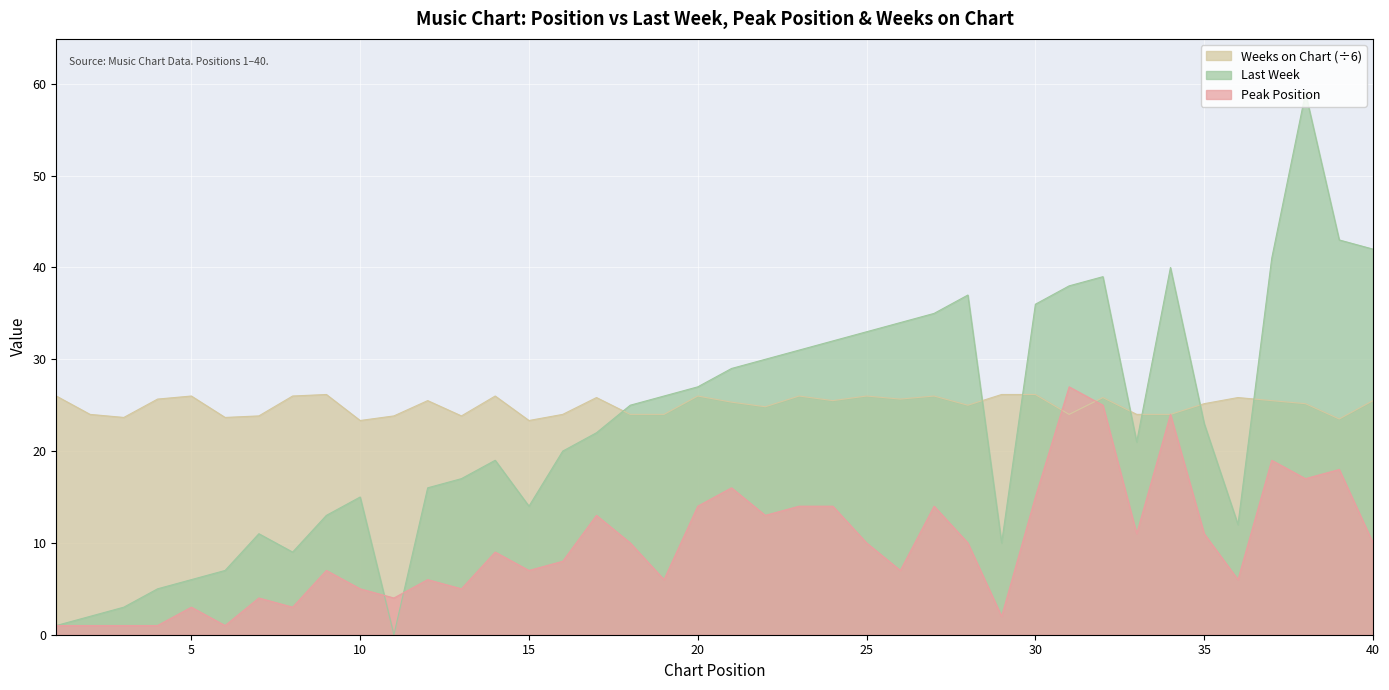

What is the total value across all series at 39?

84.5